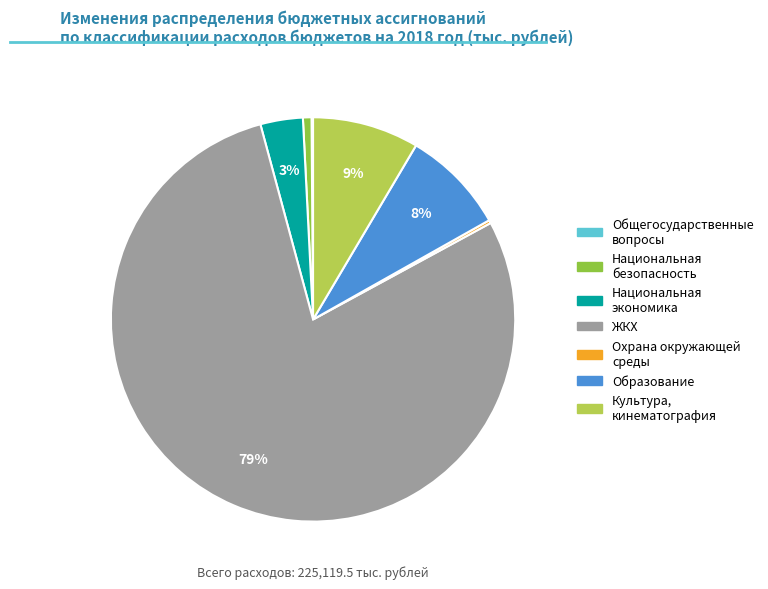

To the nearest percent, what is the difference between the largest and smallest slice percentages?

79%